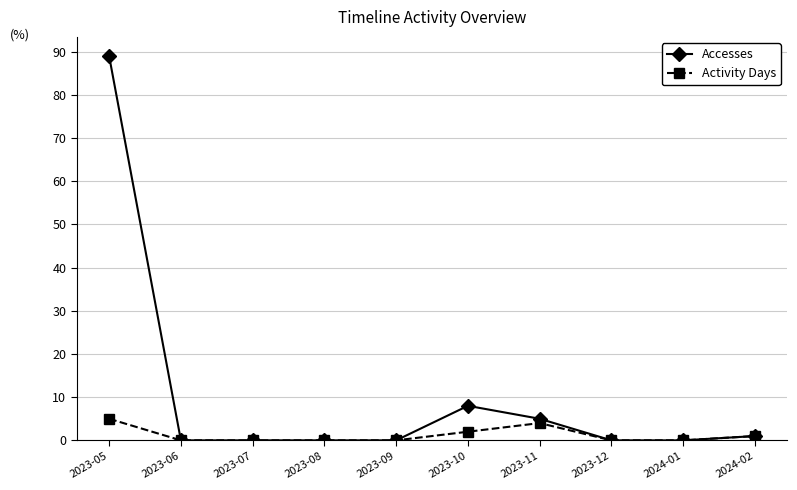

At which label does Accesses reach its peak?

2023-05